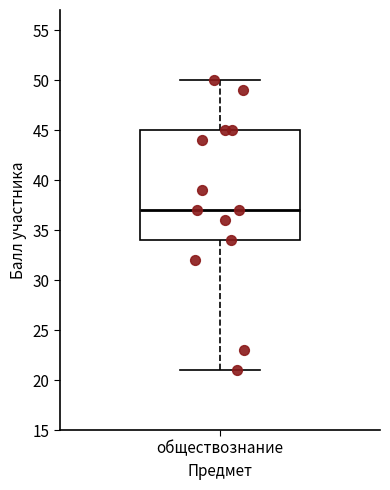

Where does the lower whisker of the box for обществознание end on the y-axis? The values are not printed on the chart, so give them approximately, as read against the axis.

21